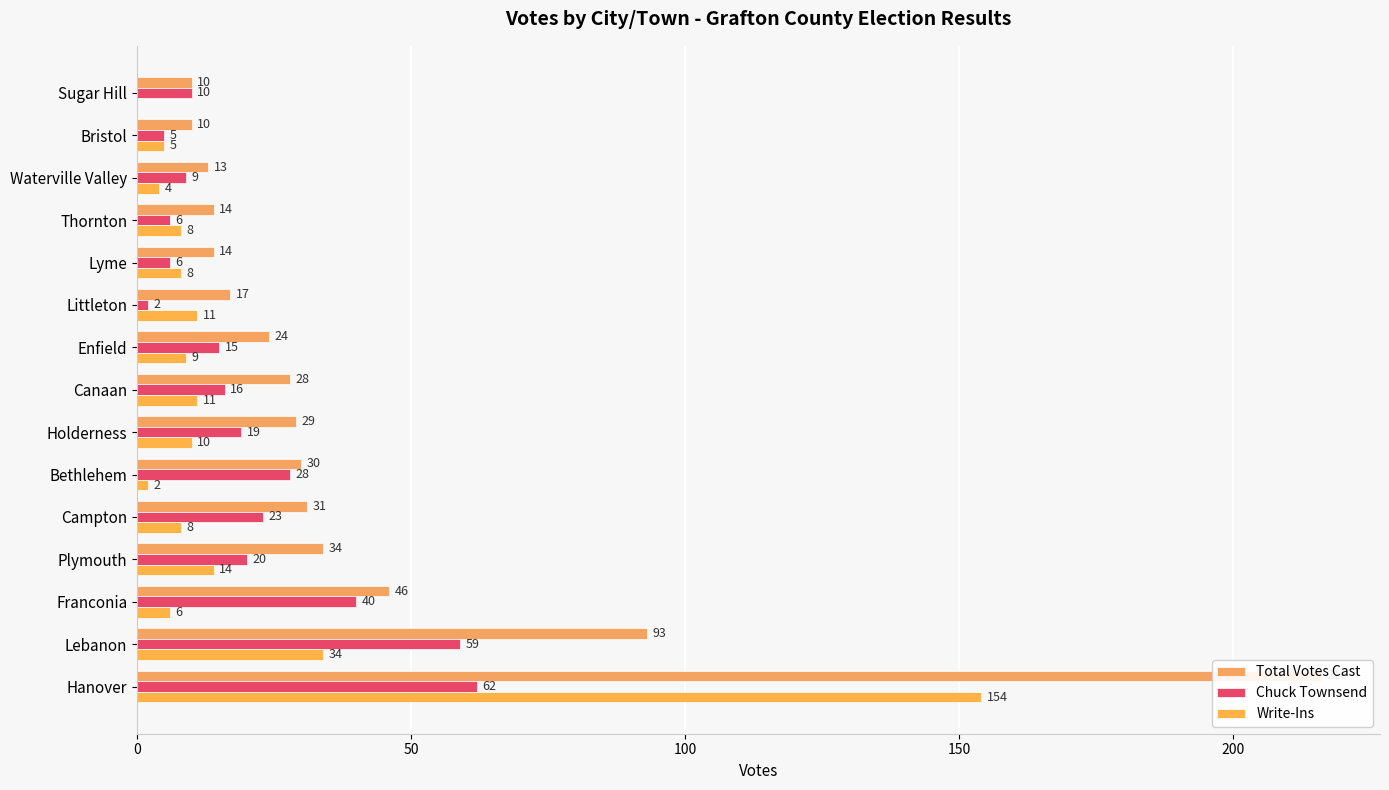

How many bars are there in each group?

3